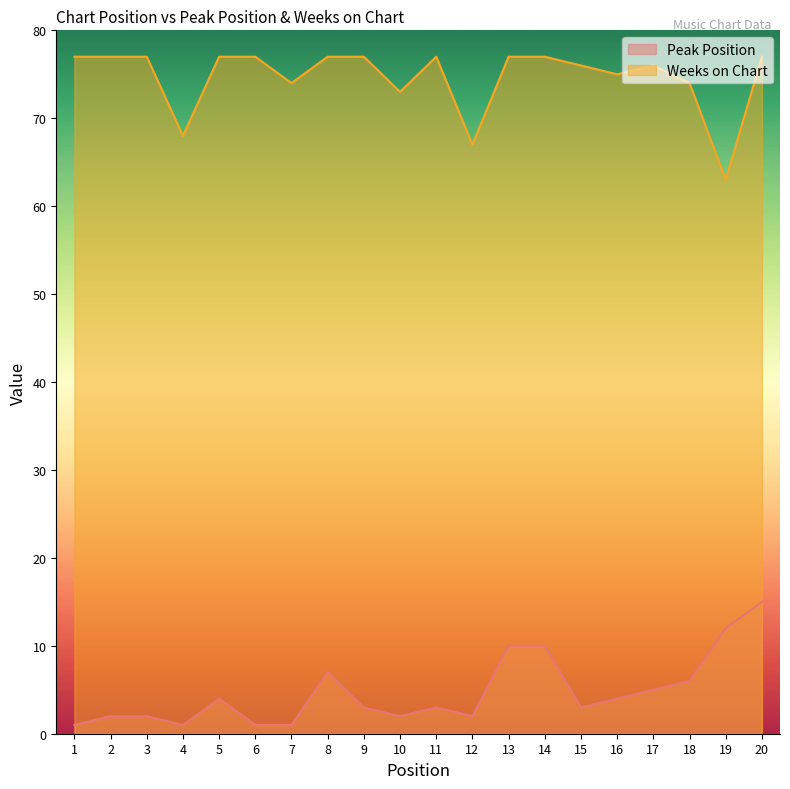

What is the difference between the maximum and second lowest values in the Weeks on Chart series?

10